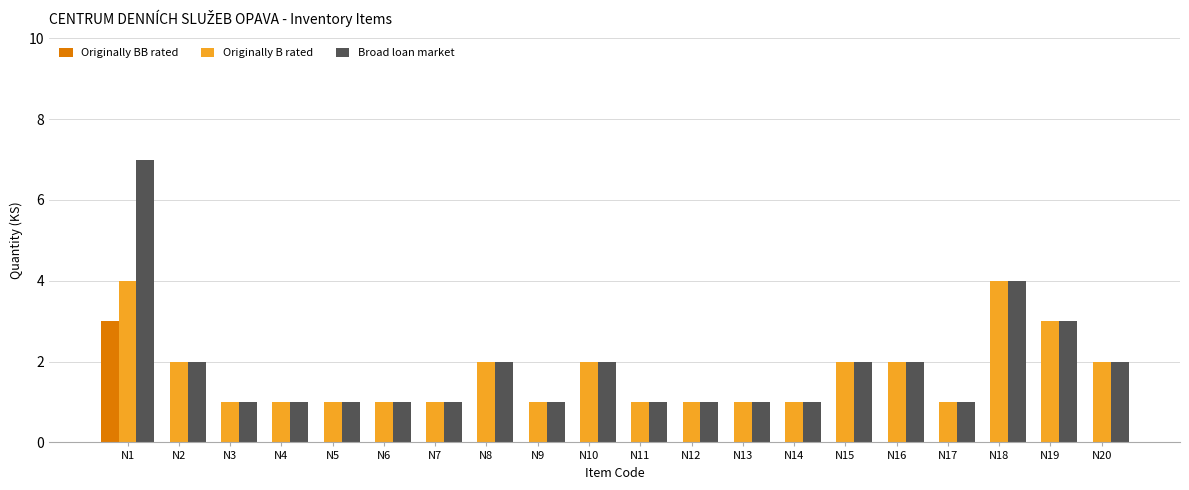

Reading left to right, list all the values displayed in this chart.

Originally BB rated: 3	0	0	0	0	0	0	0	0	0	0	0	0	0	0	0	0	0	0	0
Originally B rated: 4	2	1	1	1	1	1	2	1	2	1	1	1	1	2	2	1	4	3	2
Broad loan market: 7	2	1	1	1	1	1	2	1	2	1	1	1	1	2	2	1	4	3	2